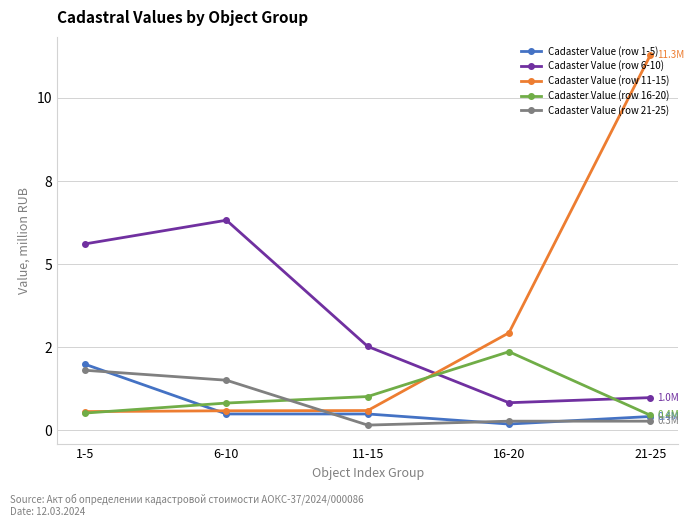

What is the label of the 5th point from the left?

21-25